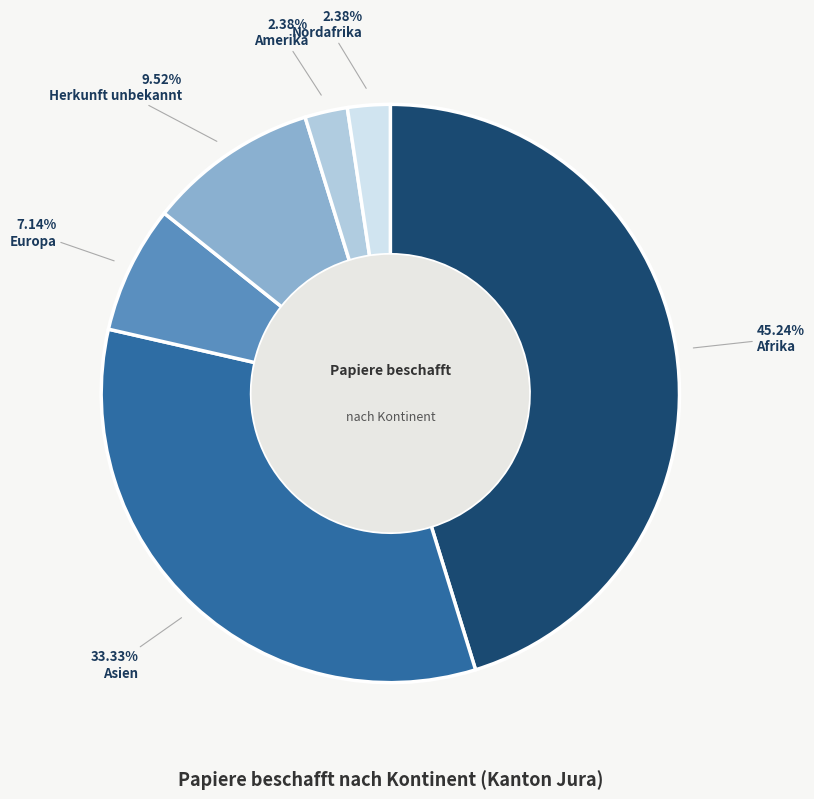

Does Nordafrika represent more than half of the total?

No